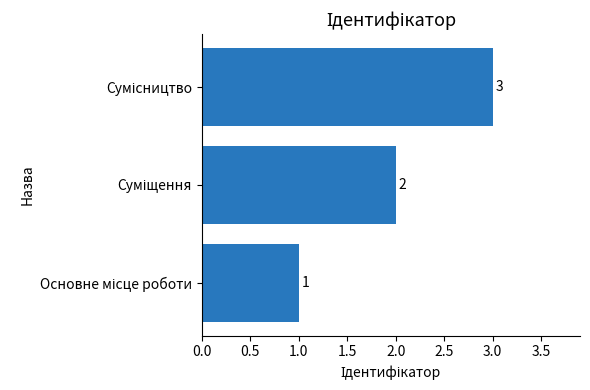

What is the maximum value shown in the chart?

3